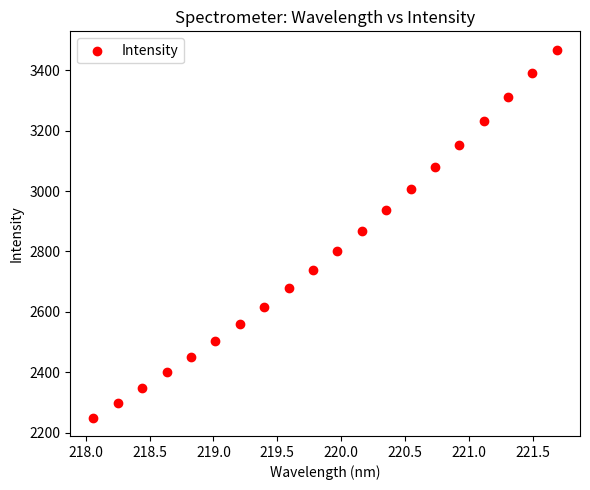

What is the range of X values (max minus min)?

3.6